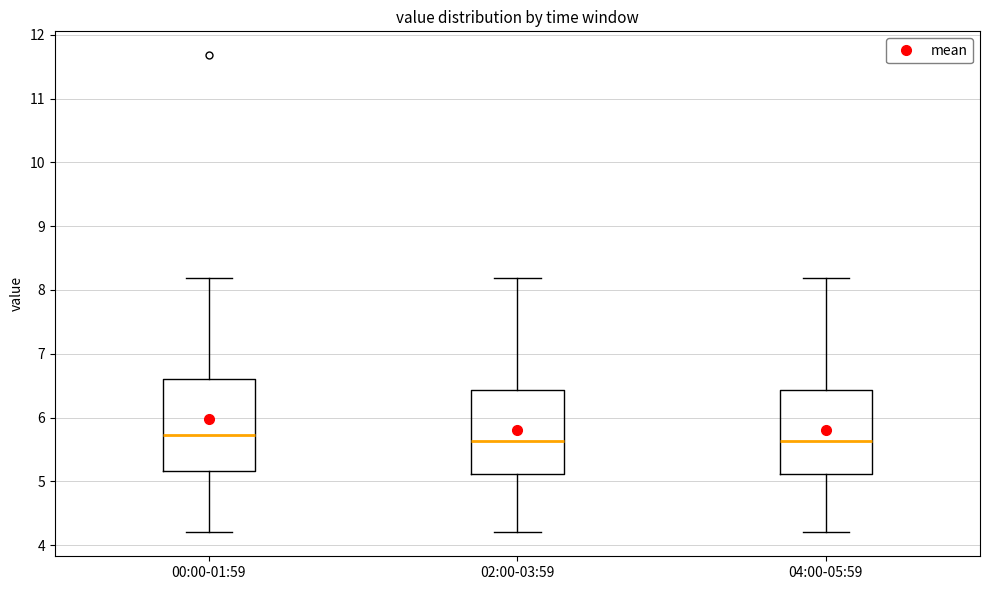

Where does the lower whisker of the box for 00:00-01:59 end on the y-axis? The values are not printed on the chart, so give them approximately, as read against the axis.

4.2